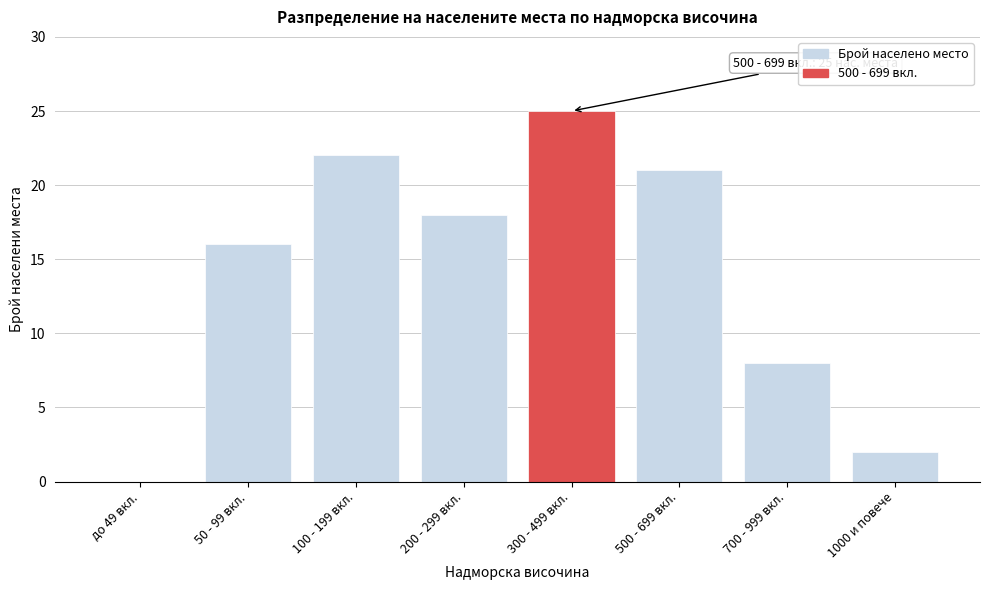

Reading left to right, list all the values displayed in this chart.

до 49 вкл.=0	50 - 99 вкл.=16	100 - 199 вкл.=22	200 - 299 вкл.=18	300 - 499 вкл.=25	500 - 699 вкл.=21	700 - 999 вкл.=8	1000 и повече=2